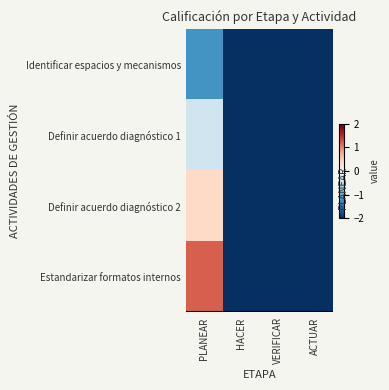

What is the difference between the maximum and minimum values in the Identificar espacios y mecanismos series?

0.8